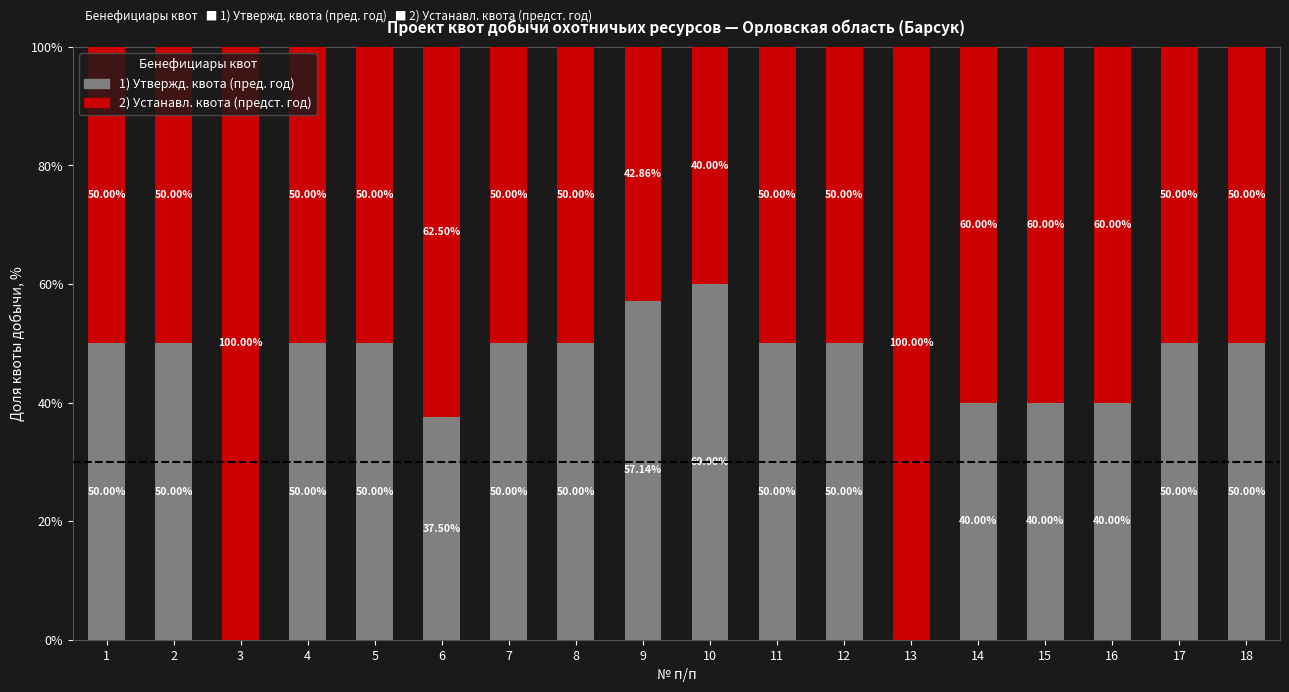

What are all the series names shown in the legend?

1) Утвержд. квота (пред. год), 2) Устанавл. квота (предст. год)